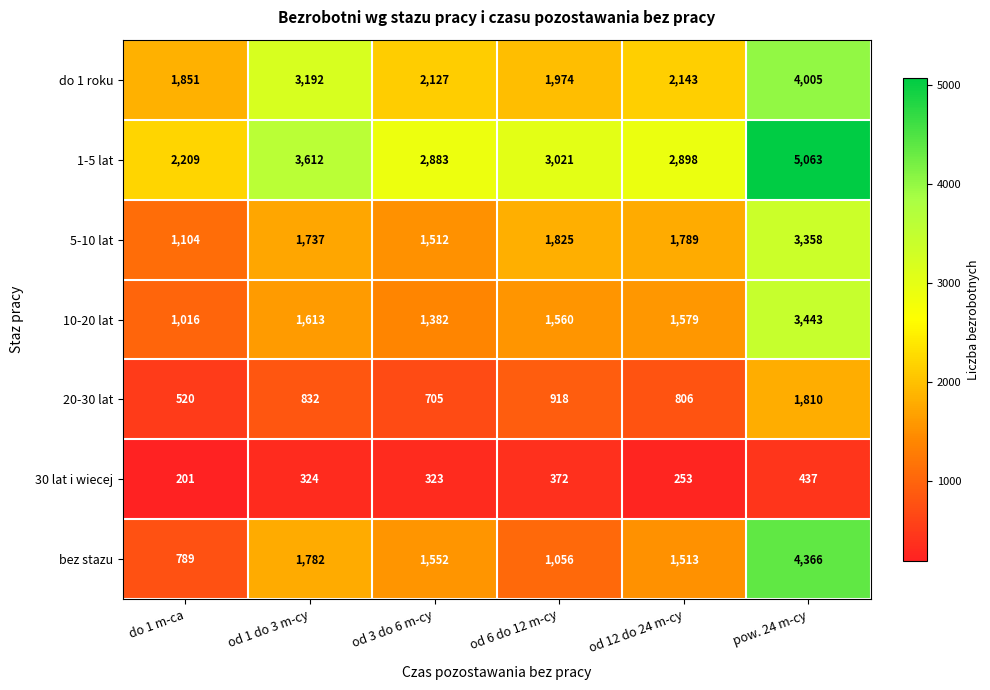

Where is 10-20 lat nearest to the value 2229?

od 1 do 3 m-cy